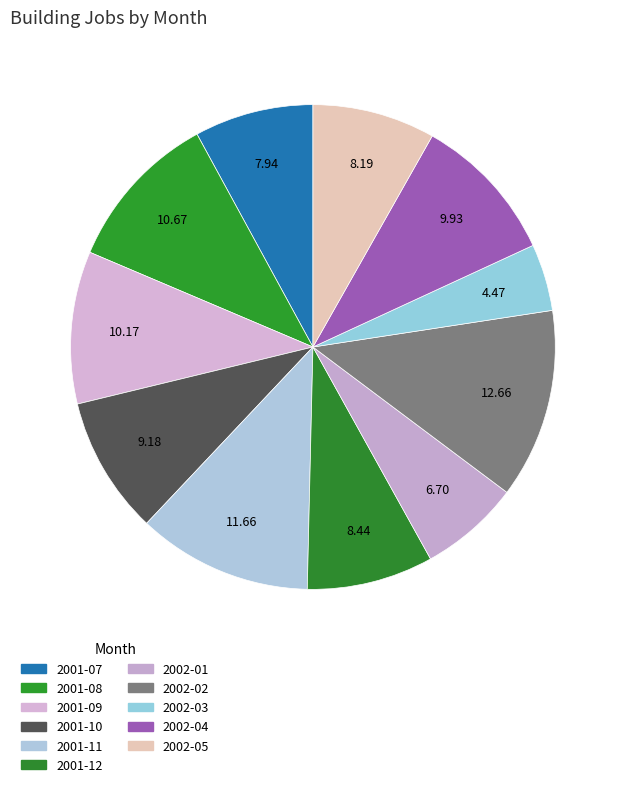

What is the ratio of the value at 2001-12 to the value at 2002-03?

1.9